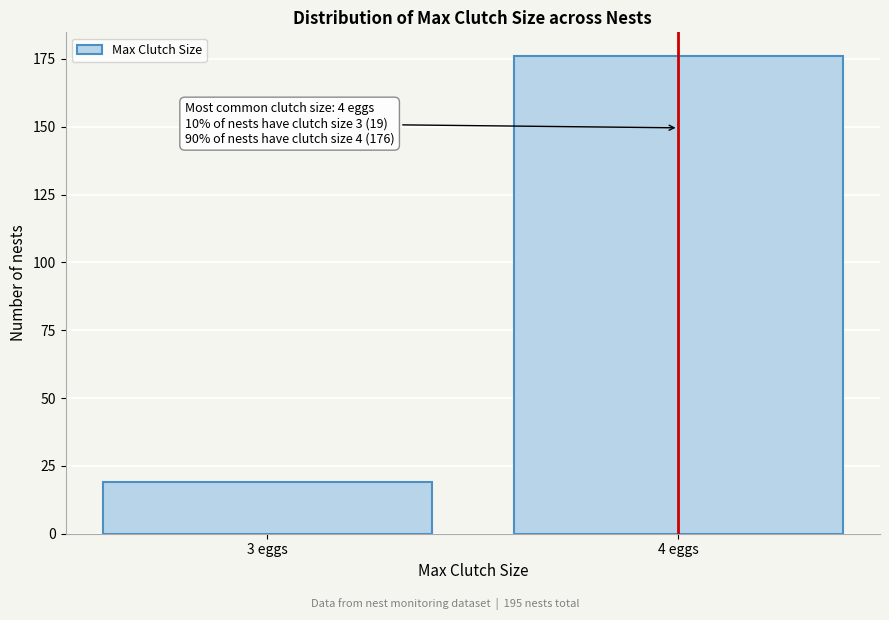

Reading left to right, extract all data points from this chart.

19	176